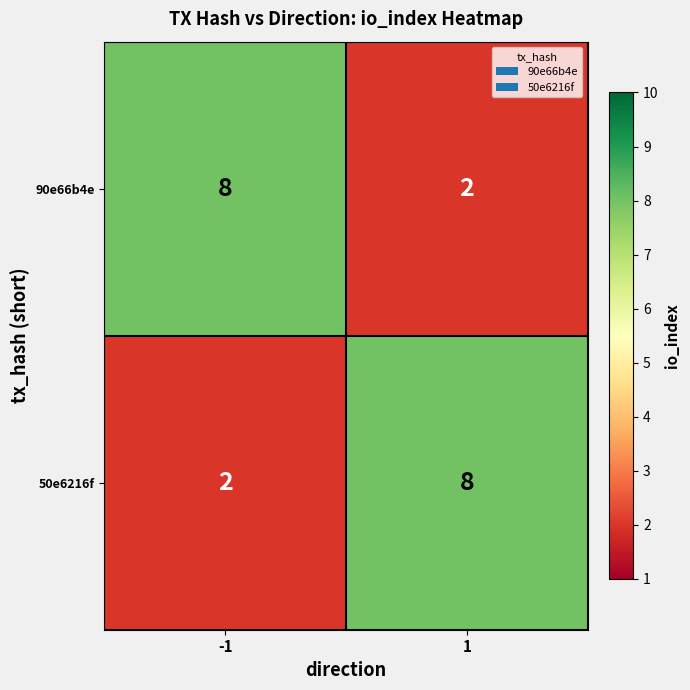

At -1, list the series in order from smallest to largest.

50e6216f, 90e66b4e